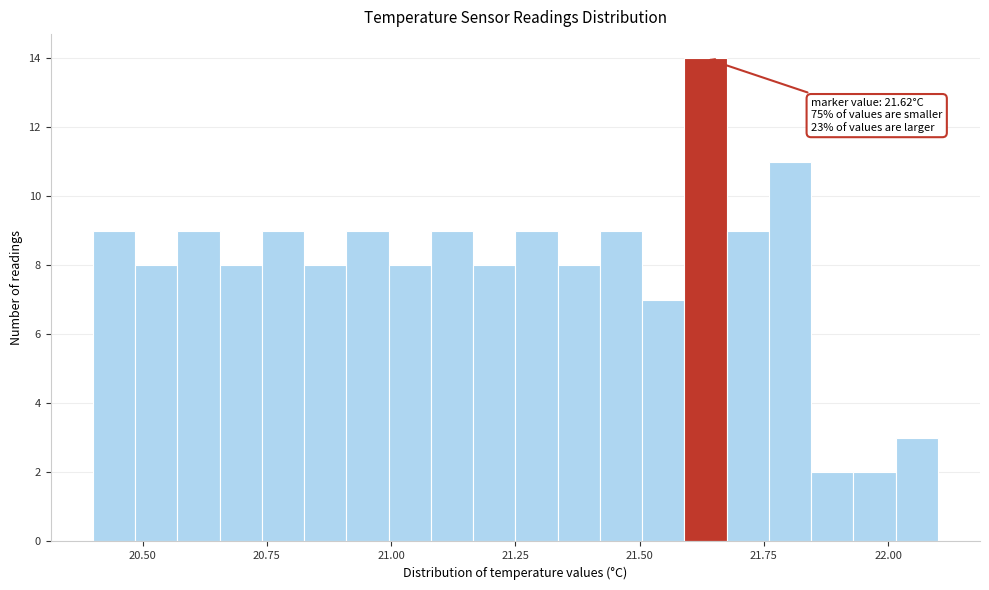

Read against the x-axis, roughly where is the centre of the tallest bar?

21.65